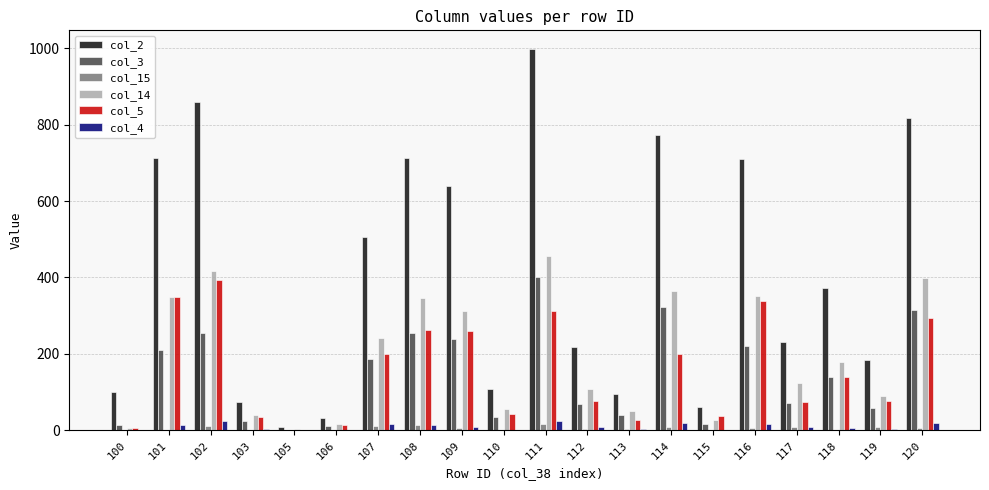

Which category has the highest value across all series?

111